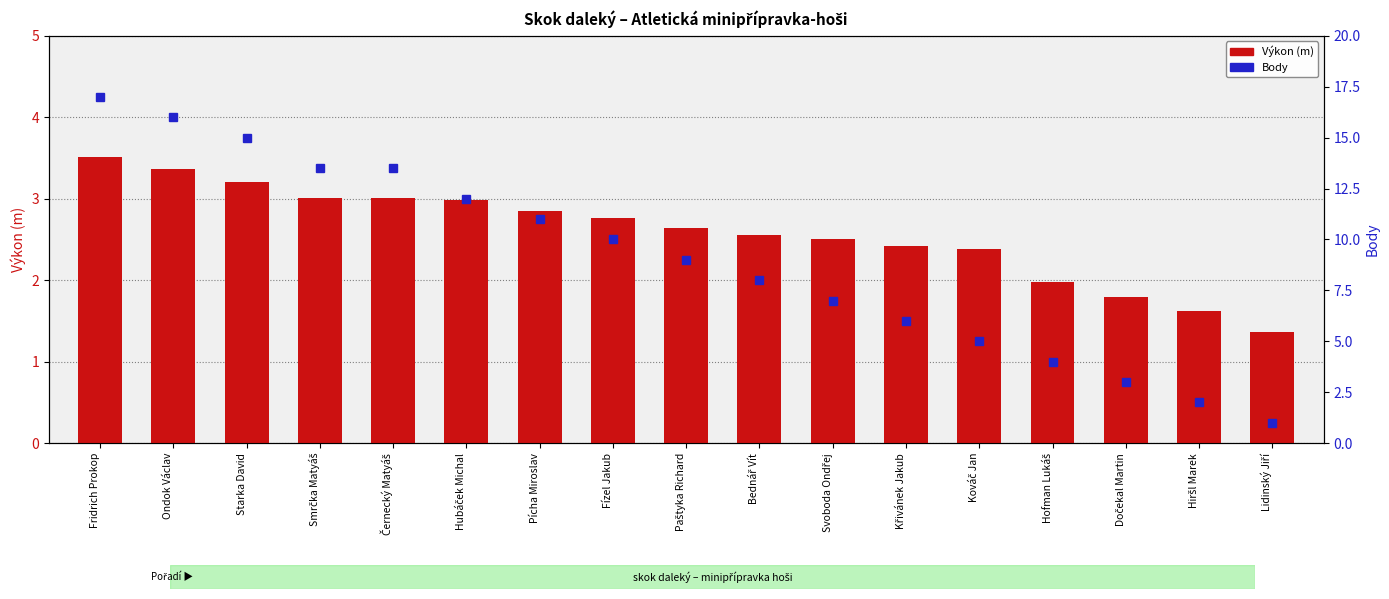

At which label is Výkon (m) closest to 2?

Hofman Lukáš